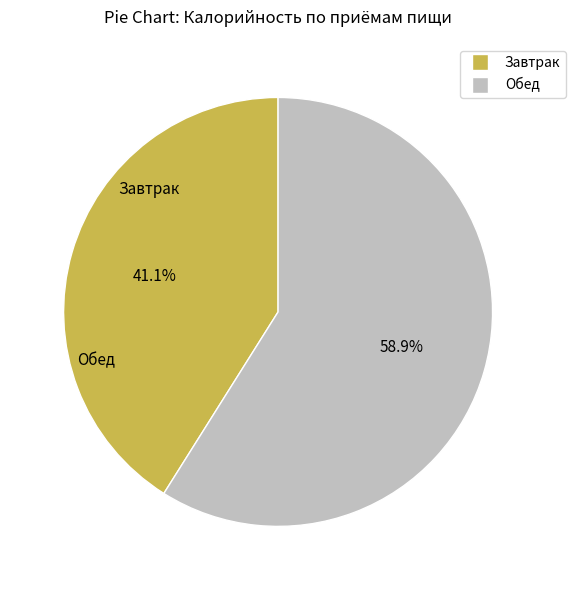

Between Обед and Завтрак, which is larger?

Обед